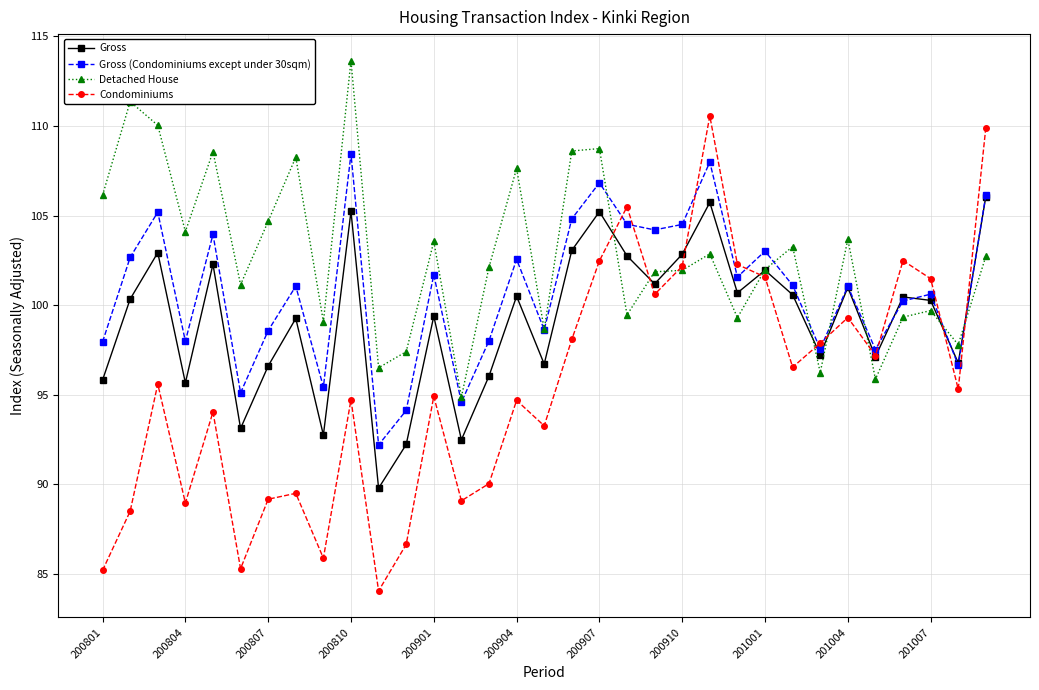

List the series in order of their peak value, highest first.

Detached House, Condominiums, Gross (Condominiums except under 30sqm), Gross